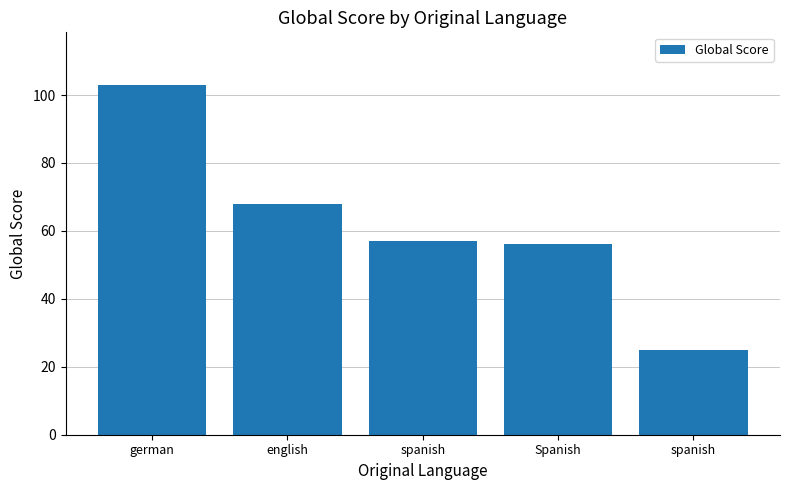

The value at english is 68. True or false?

True